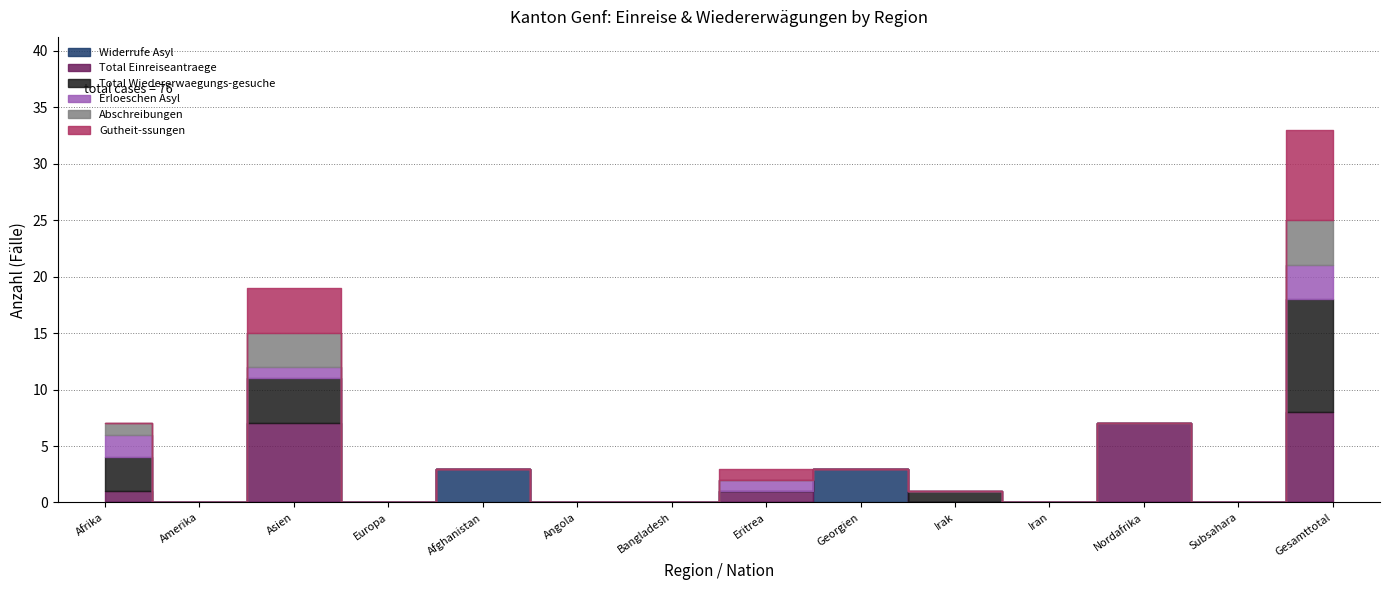

Is it true that Abschreibungen equals 4 at Gesamttotal?

True